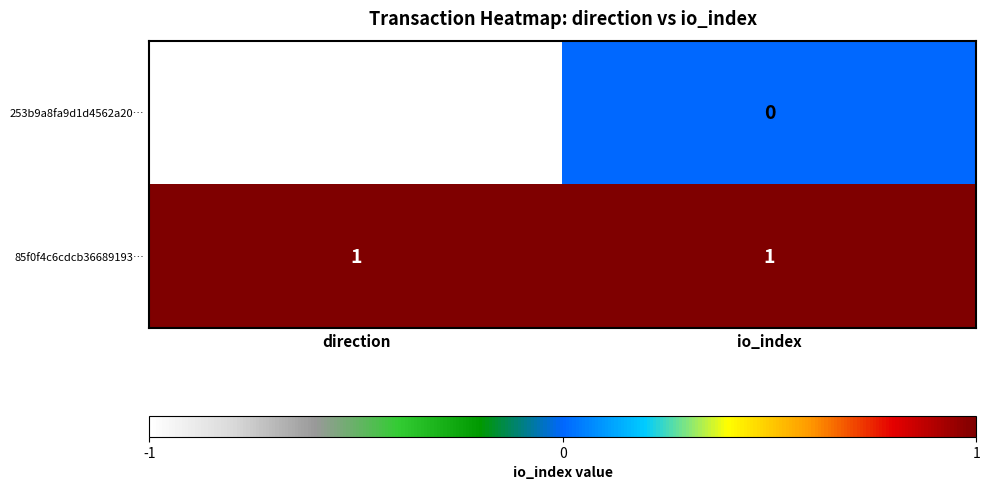

Reading right to left, extract all data points from this chart.

253b9a8fa9d1d4562a20…: 0	-1
85f0f4c6cdcb36689193…: 1	1